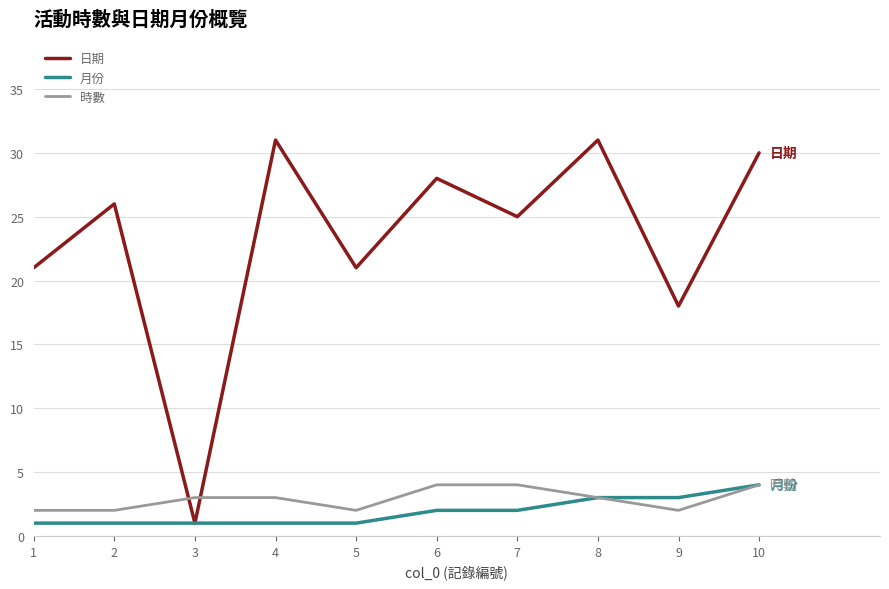

Where do 日期 and 時數 first cross each other?

2 and 3